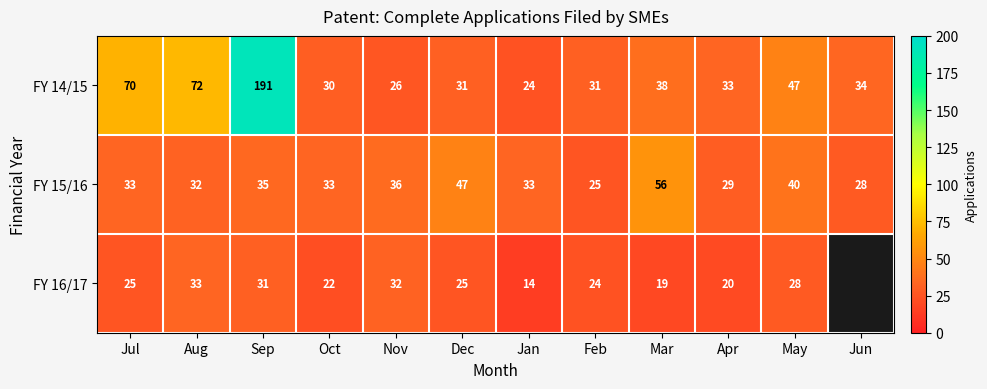

What is the total value across all series at Mar?

113